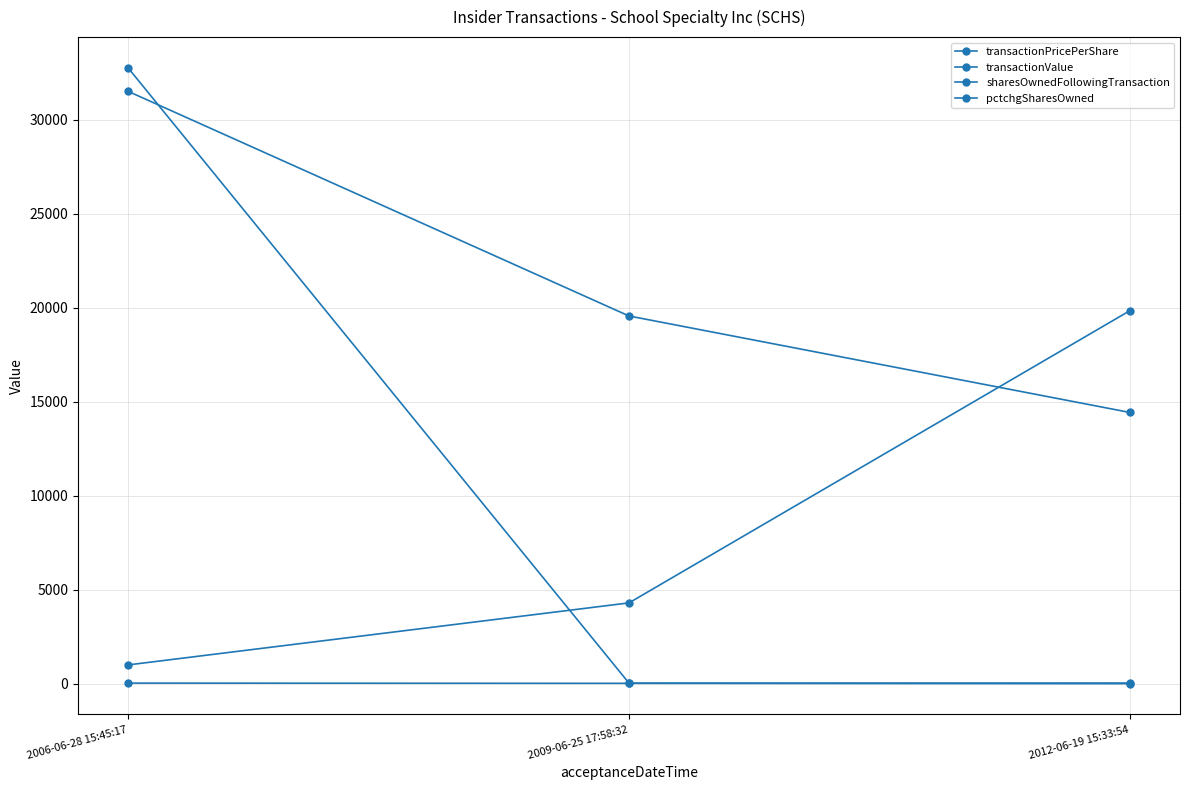

How many series are shown in this chart?

4